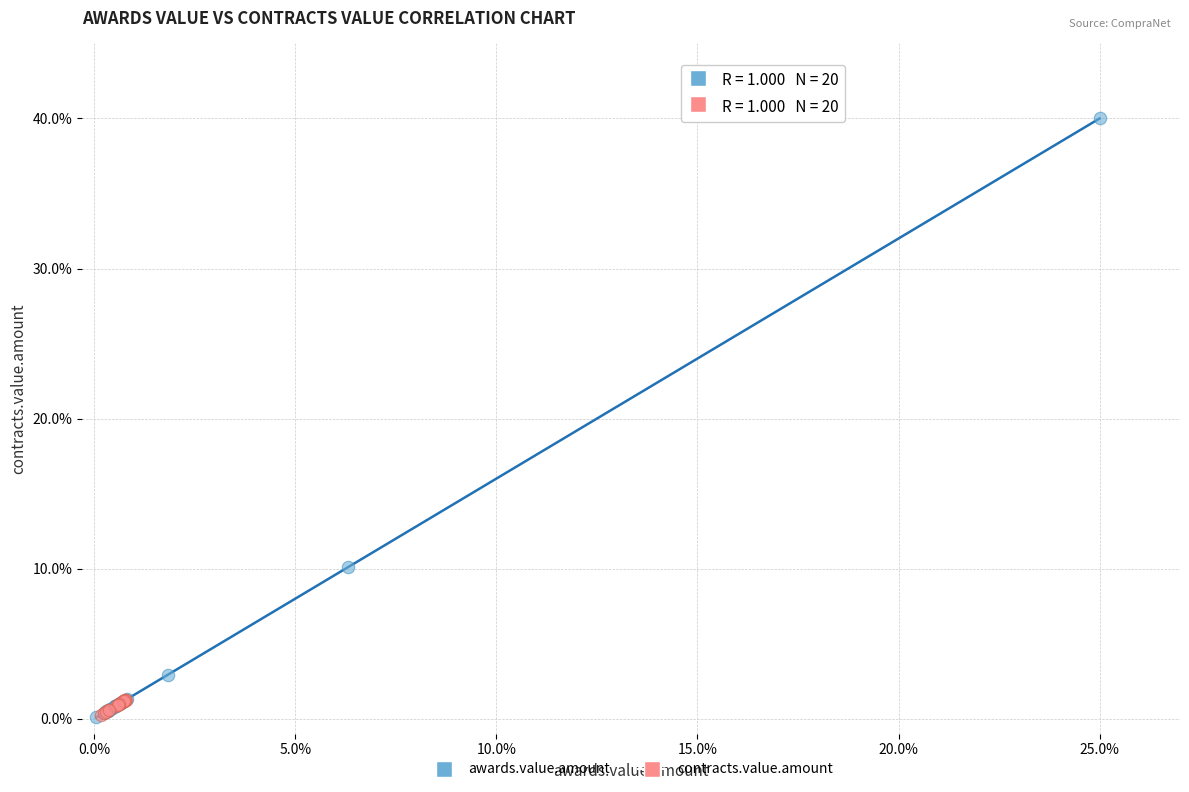

Which series has the widest spread of Y values?

awards.value.amount